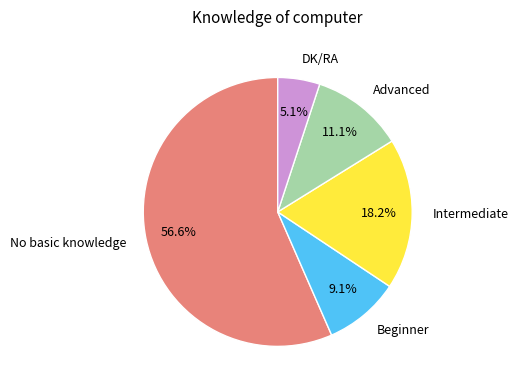

To the nearest percent, what percentage of the pie is Advanced?

11%